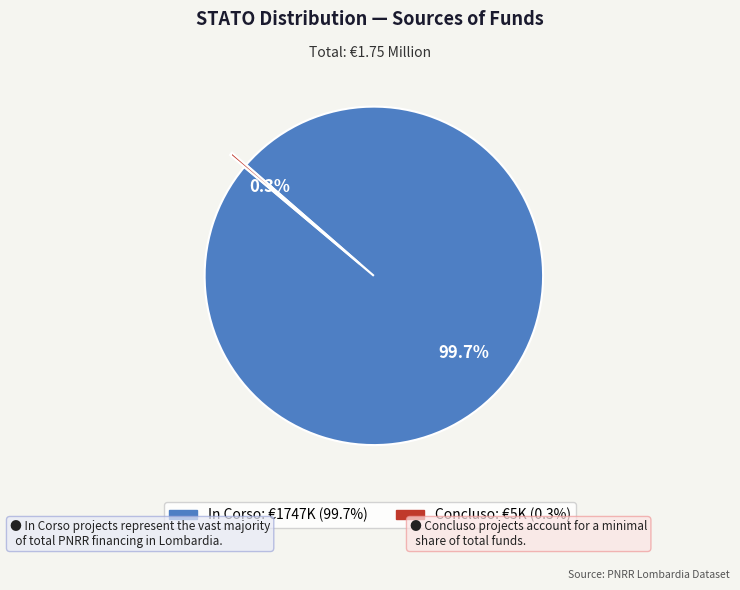

Rank the categories by value from lowest to highest.

Concluso, In Corso